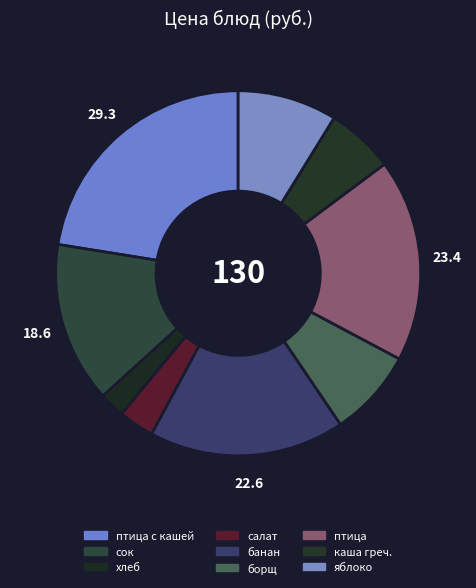

How many segments does this pie chart have?

9